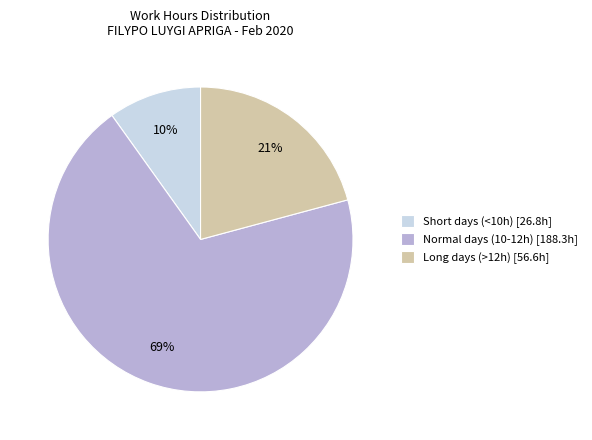

To the nearest percent, what is the average slice percentage?

33%